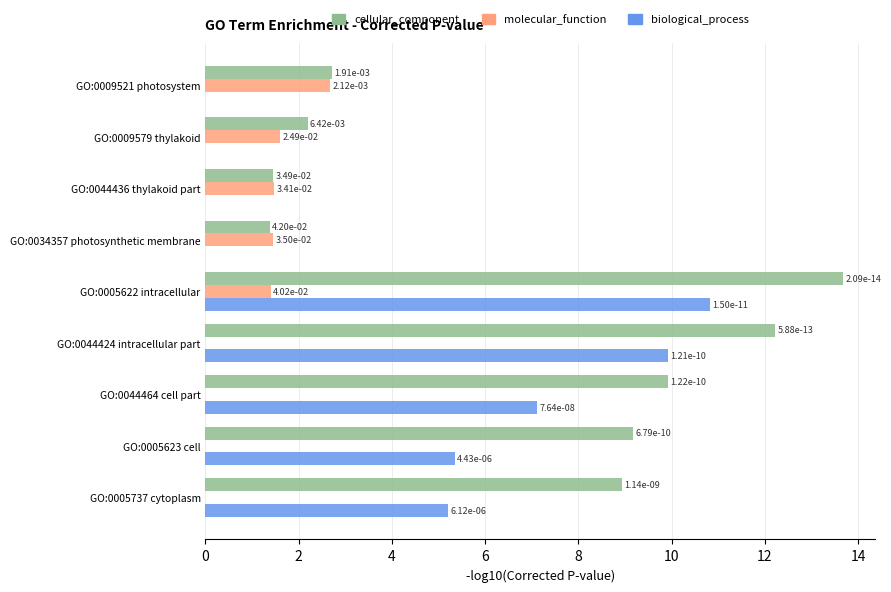

Is the value of biological_process at GO:0044436 thylakoid part greater than the value of cellular_component at GO:0005737 cytoplasm?

No